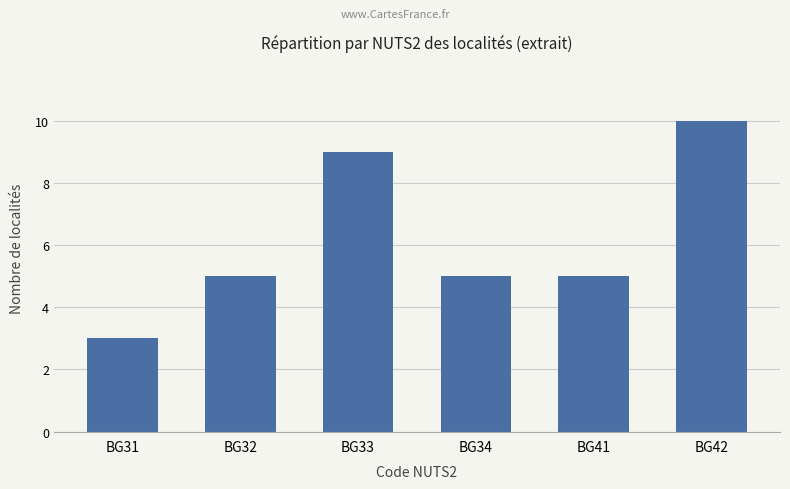

Are the bars grouped side by side (vs. stacked)?

No